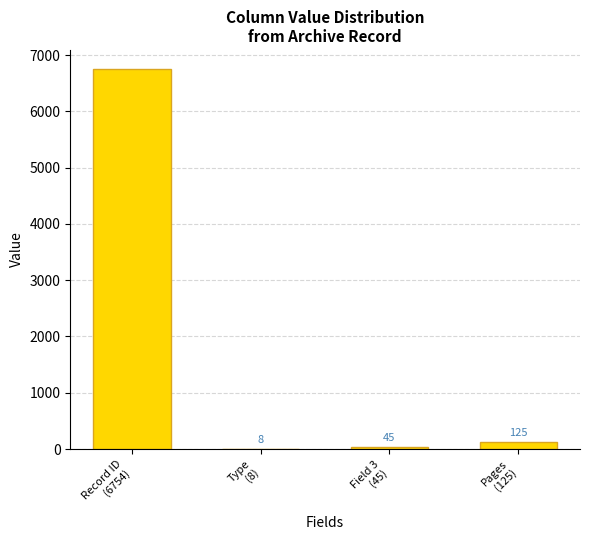

What is the sum of all values?

6932